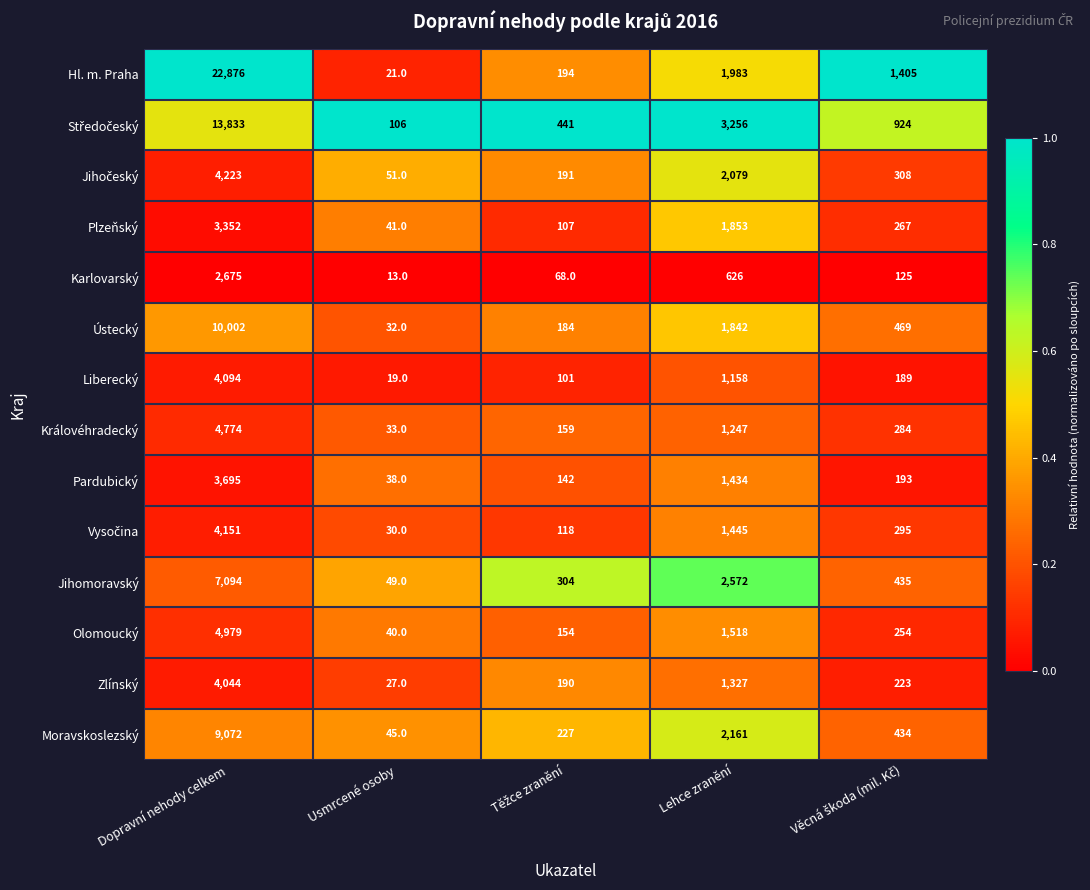

Count the number of categories in the chart.

5